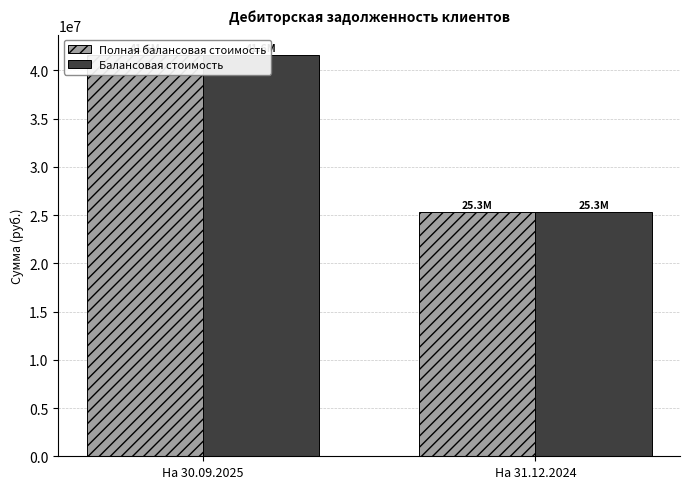

The Балансовая стоимость series shows 25349313.7 at На 31.12.2024. True or false?

True